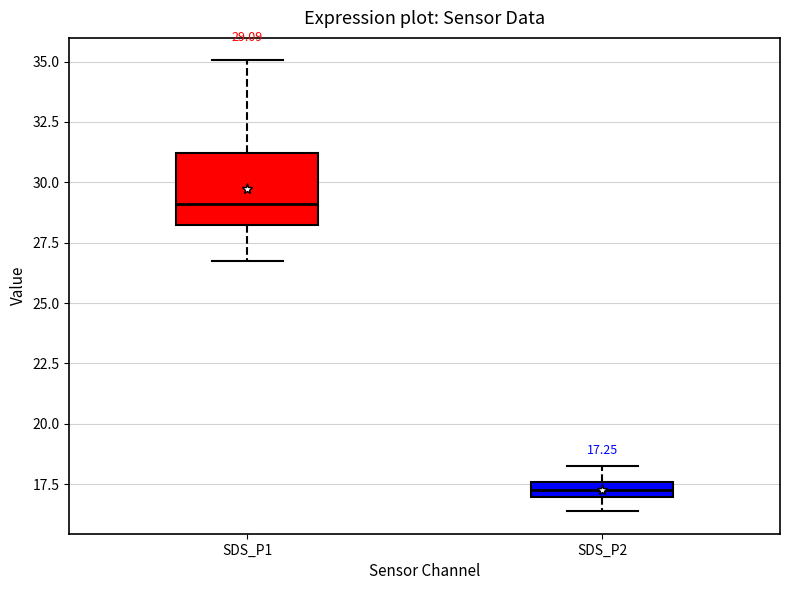

Comparing the boxes themselves (not the whiskers), which one is the tallest?

SDS_P1